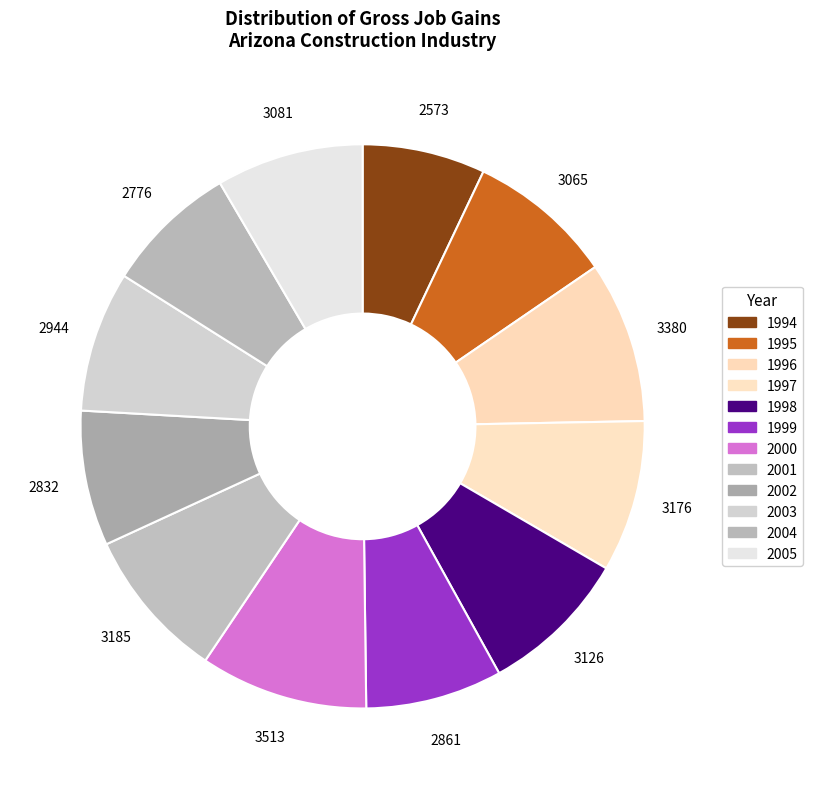

What portion of the pie excludes 2002?

92.2%